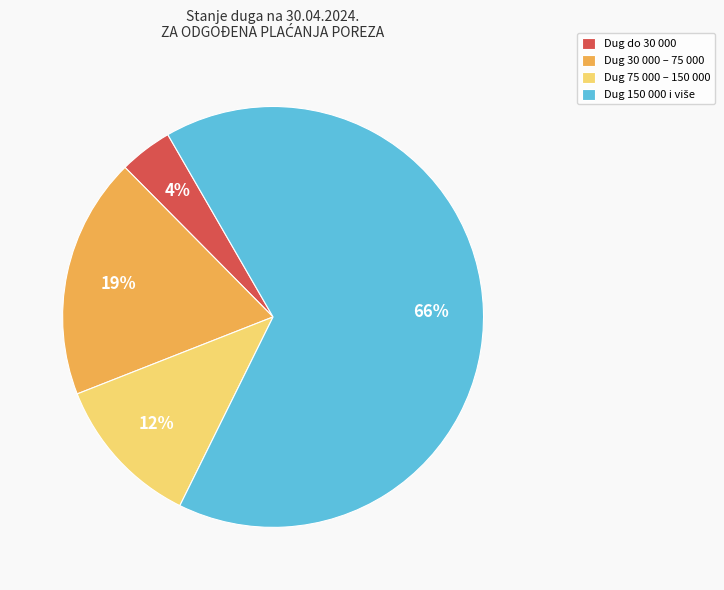

To the nearest percent, what is the average slice percentage?

25%